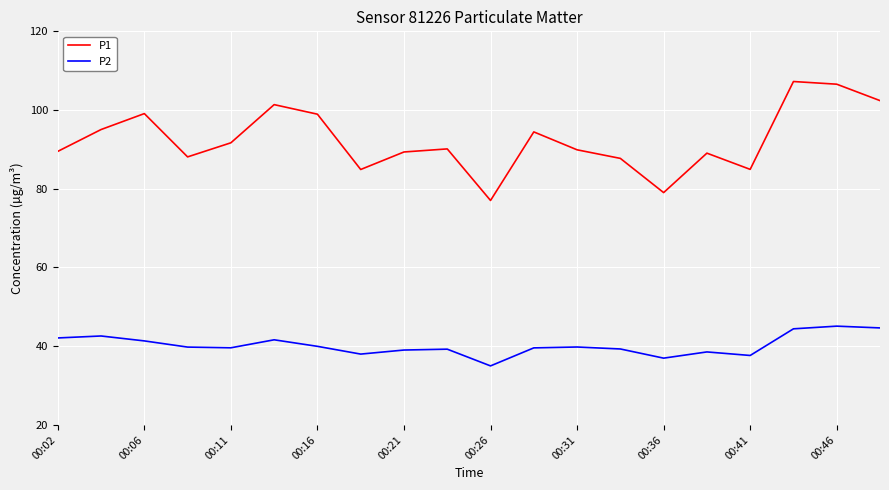

Rank the series by their maximum value, from highest to lowest.

P1, P2